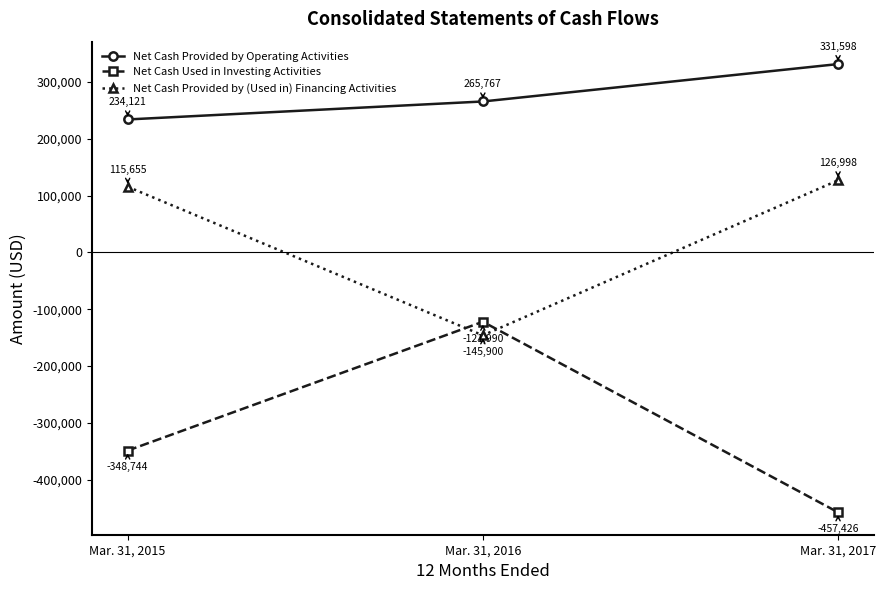

The Net Cash Used in Investing Activities series shows -348744 at Mar. 31, 2015. True or false?

True